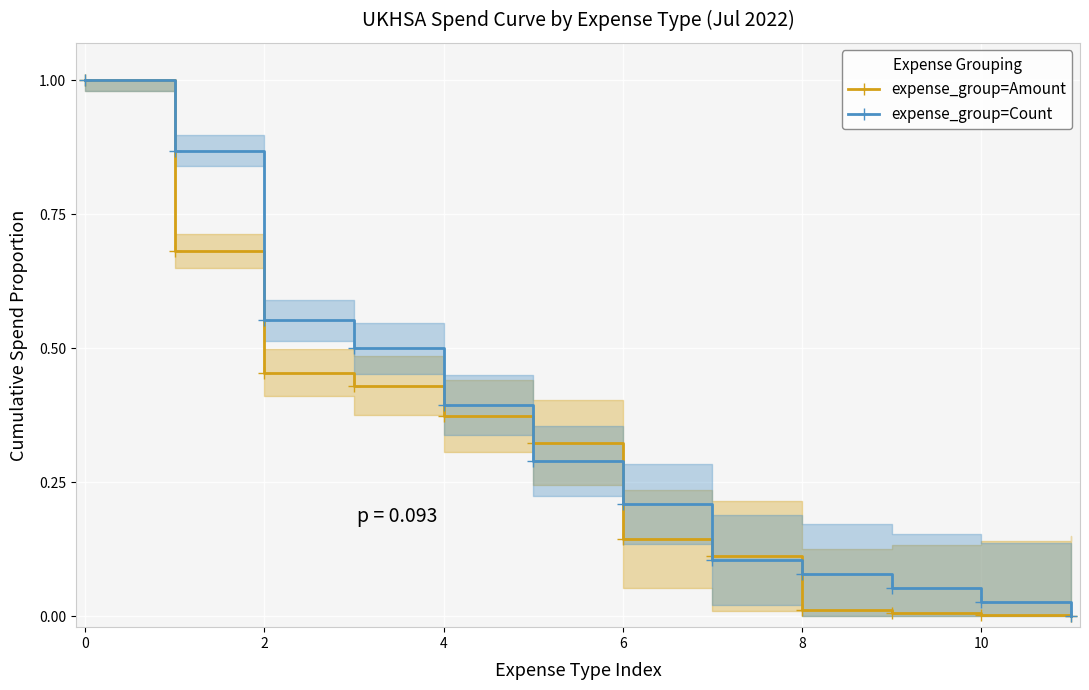

How many values in the expense_group=Amount series exceed 0?

11